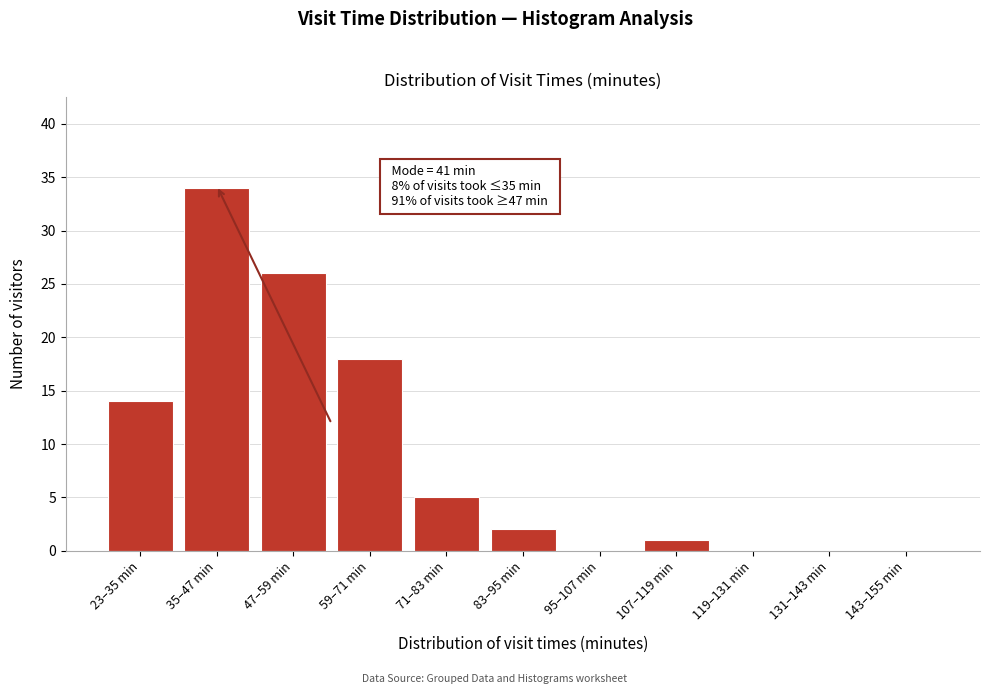

Reading left to right, extract all data points from this chart.

23–35 min=14	35–47 min=34	47–59 min=26	59–71 min=18	71–83 min=5	83–95 min=2	95–107 min=0	107–119 min=1	119–131 min=0	131–143 min=0	143–155 min=0